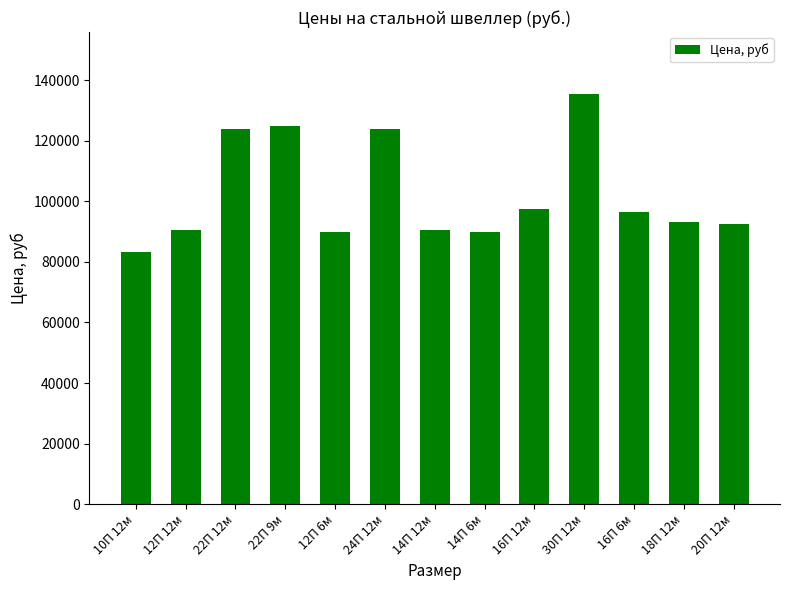

What is the difference between the maximum and minimum values?

52100